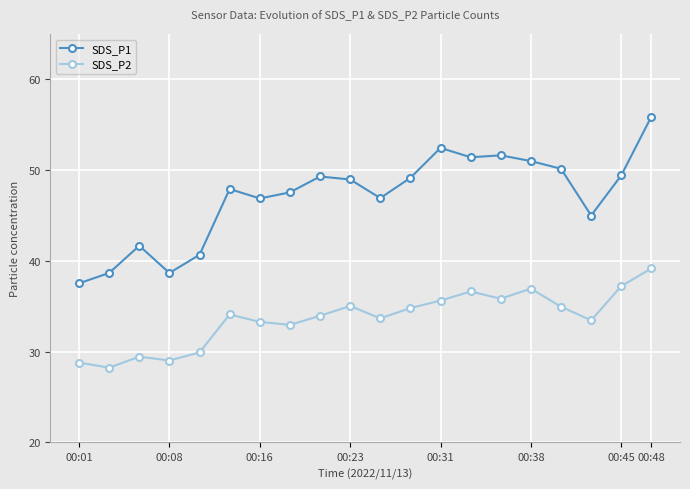

Which series has the widest spread of values?

SDS_P1